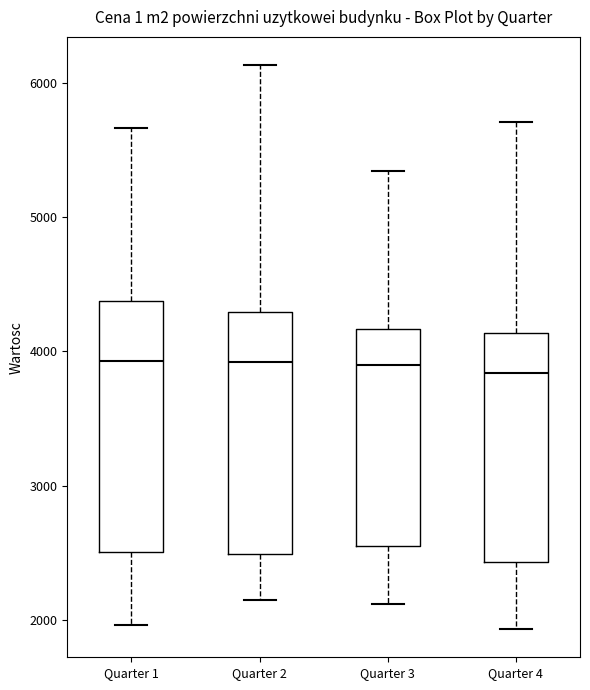

Where does the upper whisker of the box for Quarter 2 end on the y-axis? The values are not printed on the chart, so give them approximately, as read against the axis.

6100